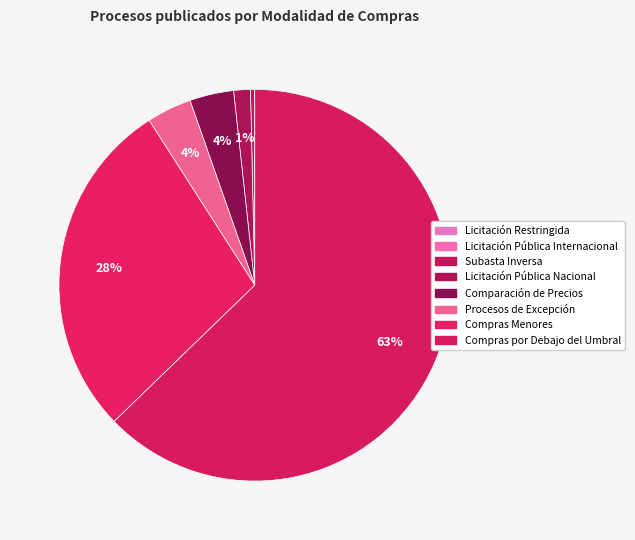

True or false: Compras por Debajo del Umbral accounts for 63% of the total.

True